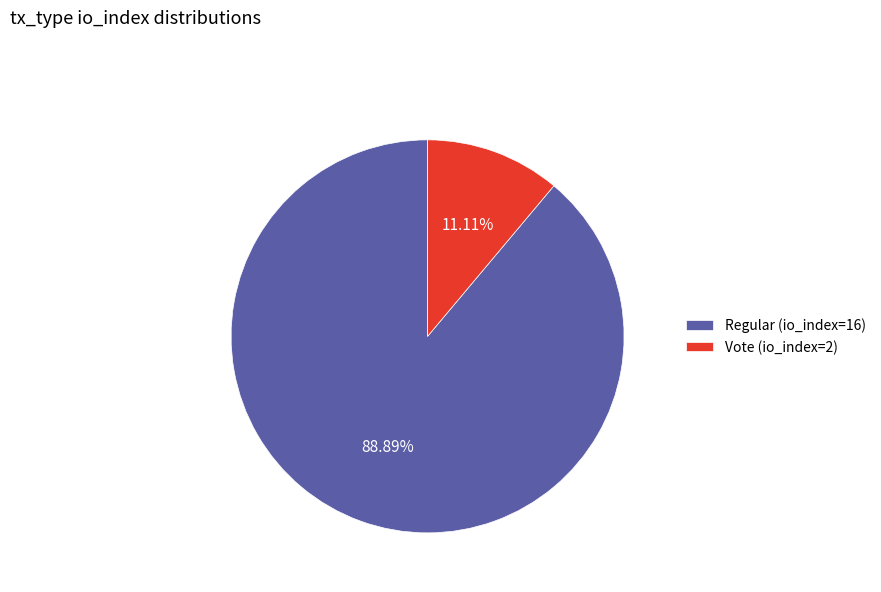

Is it true that Vote (io_index=2) is 17% of the pie?

False